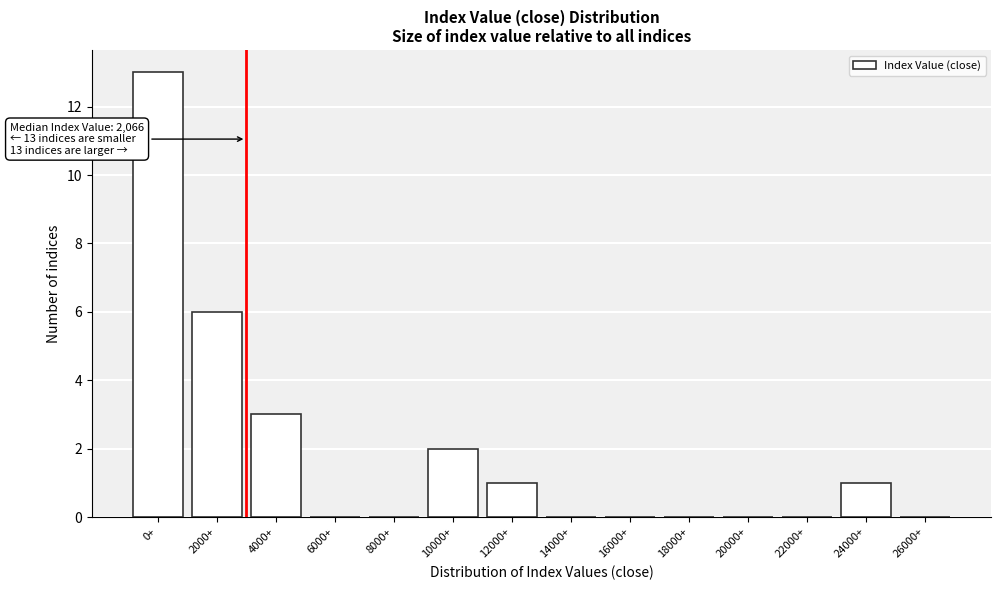

Reading left to right, list all the values displayed in this chart.

0+=13	2000+=6	4000+=3	6000+=0	8000+=0	10000+=2	12000+=1	14000+=0	16000+=0	18000+=0	20000+=0	22000+=0	24000+=1	26000+=0